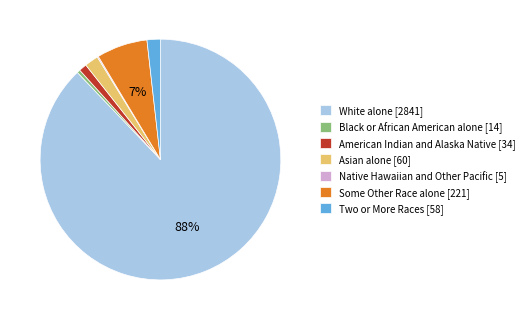

Between Black or African American alone [14] and White alone [2841], which is larger?

White alone [2841]